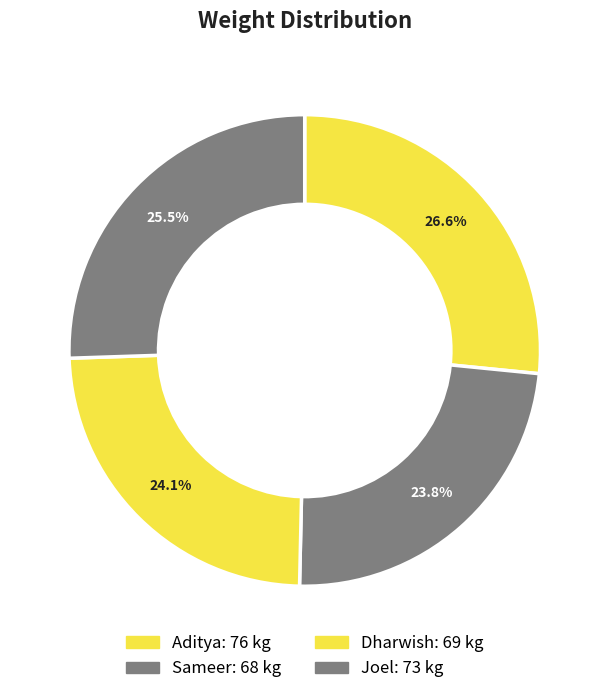

Rank the categories by value from highest to lowest.

Aditya, Joel, Dharwish, Sameer